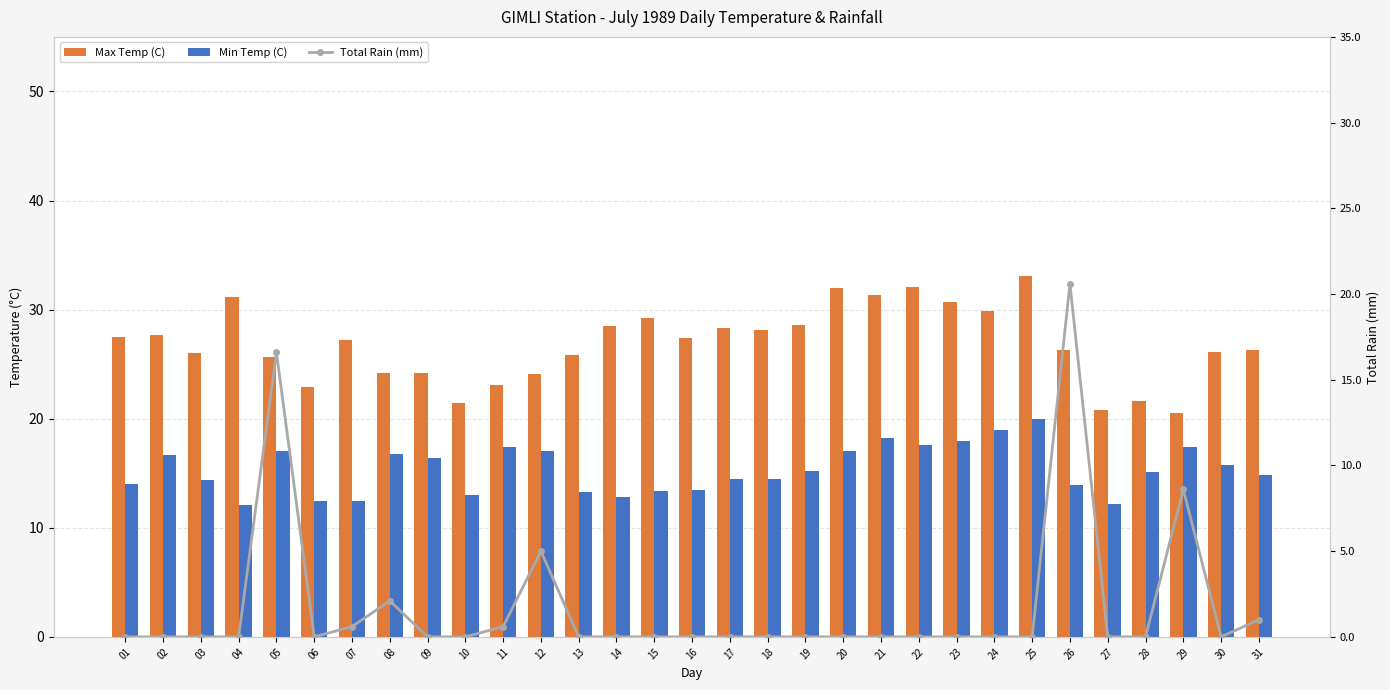

How many data points does each series have?

31